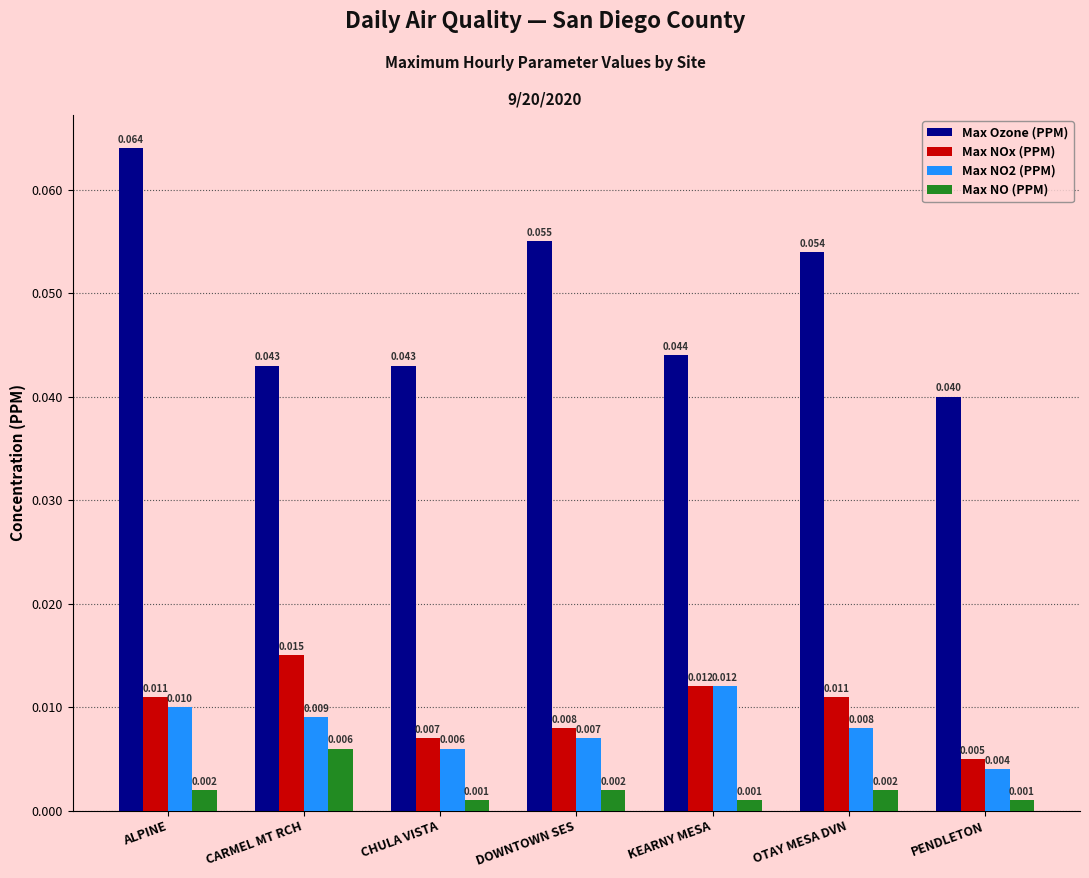

Which category has the highest value across all series?

ALPINE